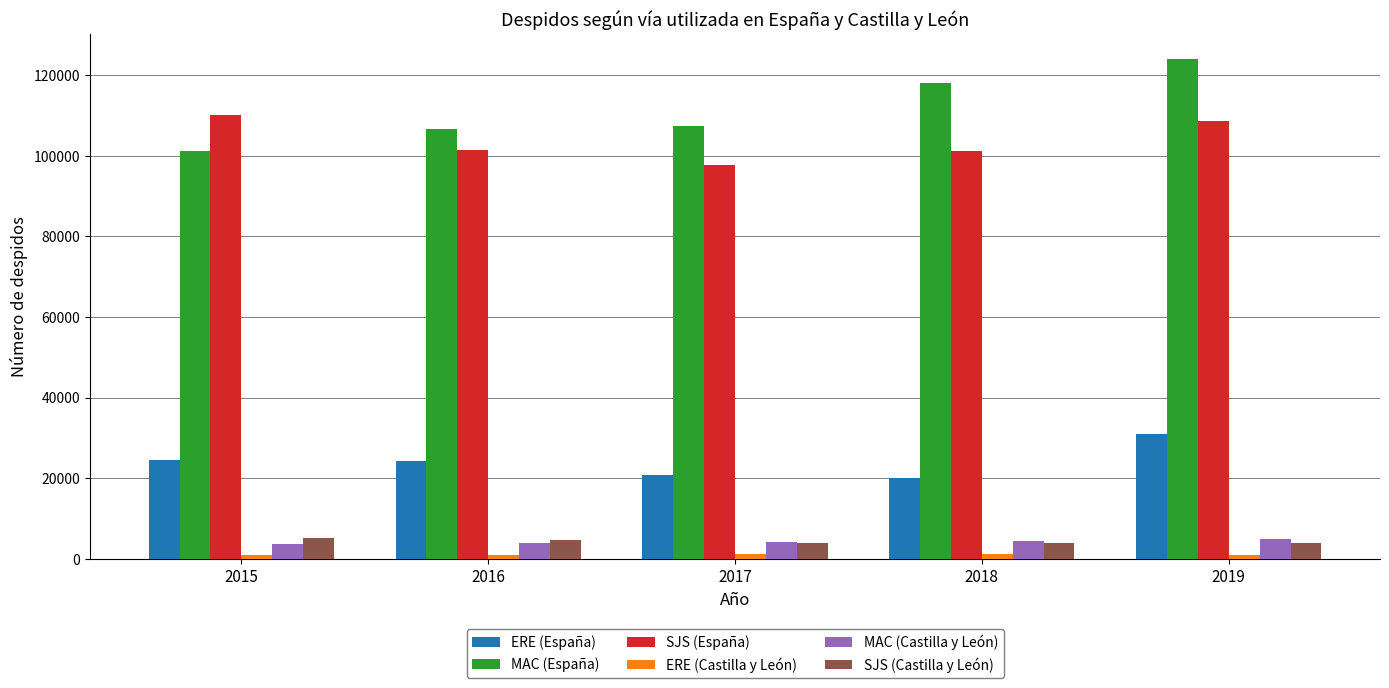

What is the sum of the MAC (Castilla y León) values at 2018 and 2015?

8251